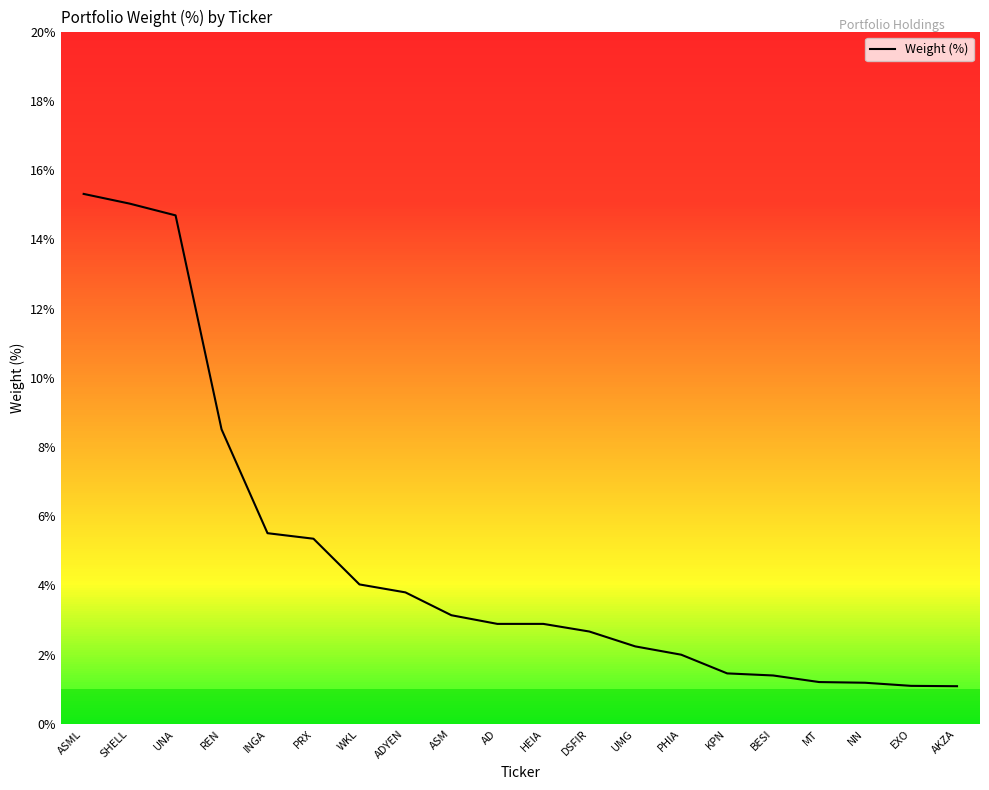

Approximately how many times larger is the value at ADYEN compared to PRX?

0.7